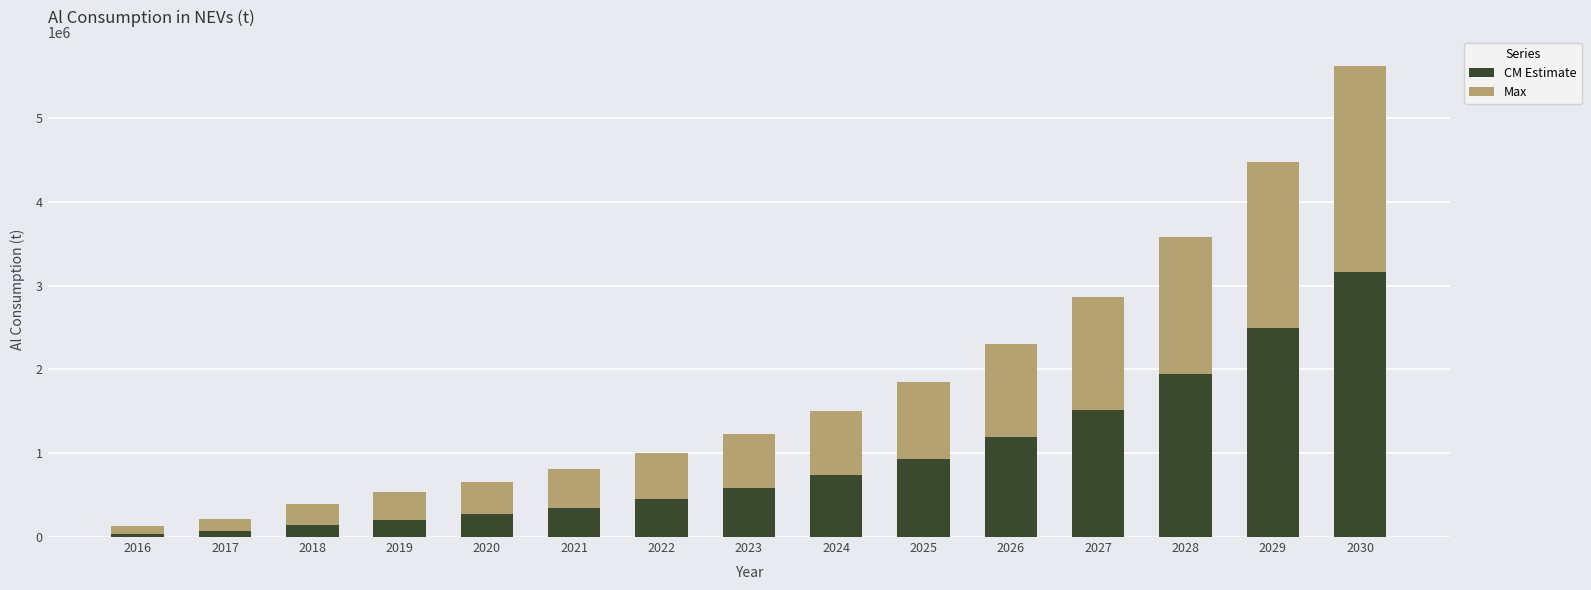

What is the difference between the maximum and minimum values in the CM Estimate series?

3120517.9